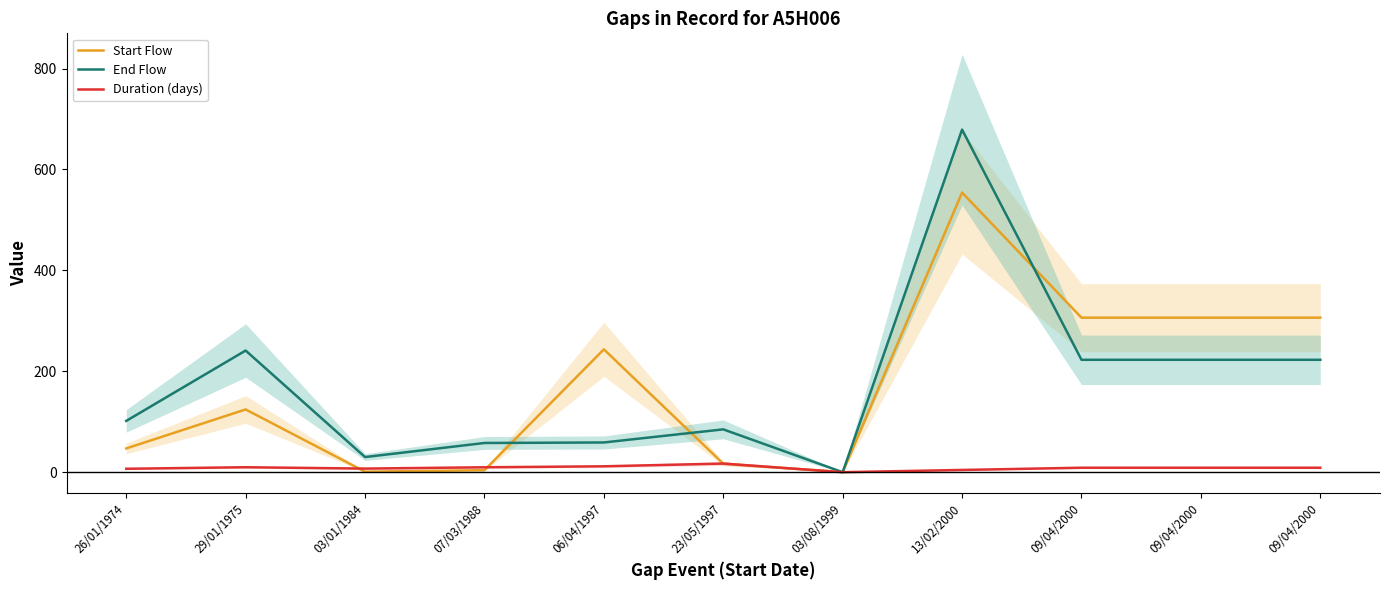

Which has a higher value, 09/04/2000 or 07/03/1988?

09/04/2000